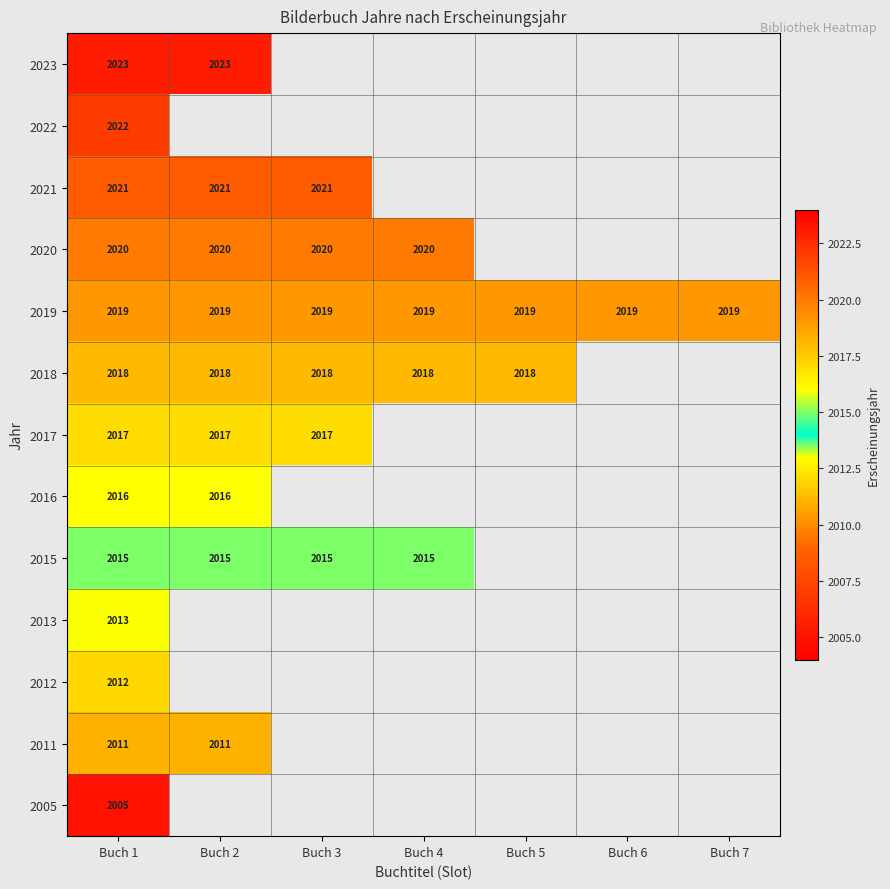

What is the spread (max minus min) of values at Buch 1?

18